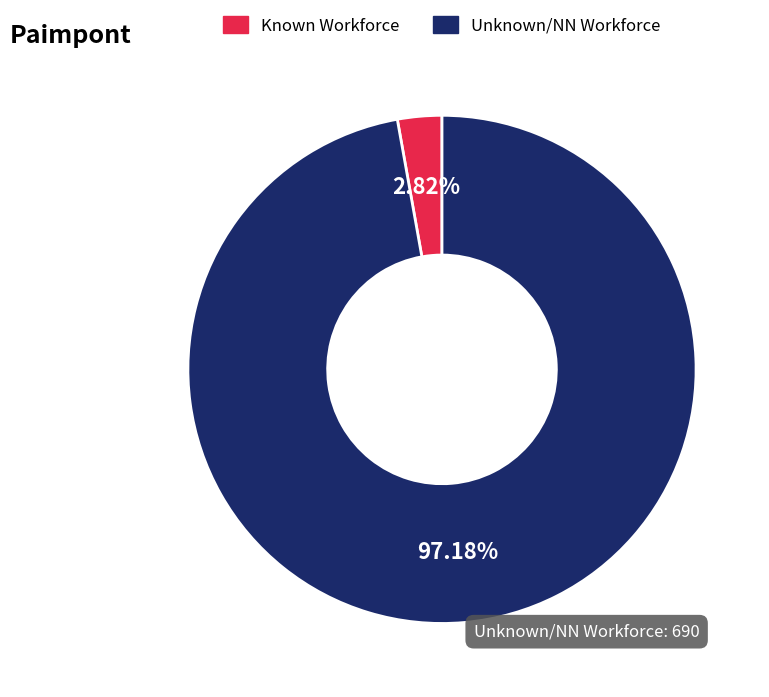

Approximately how many times larger is the value at Unknown/NN Workforce compared to Known Workforce?

34.5